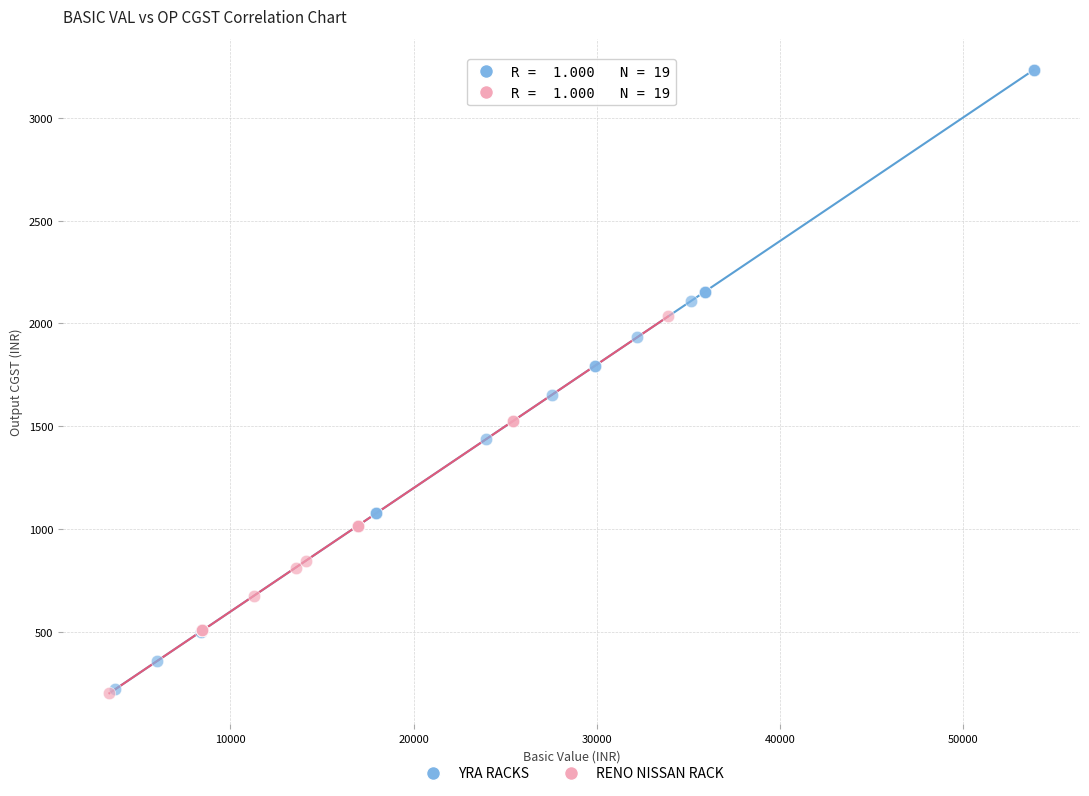

Which series has the widest spread of Y values?

YRA RACKS